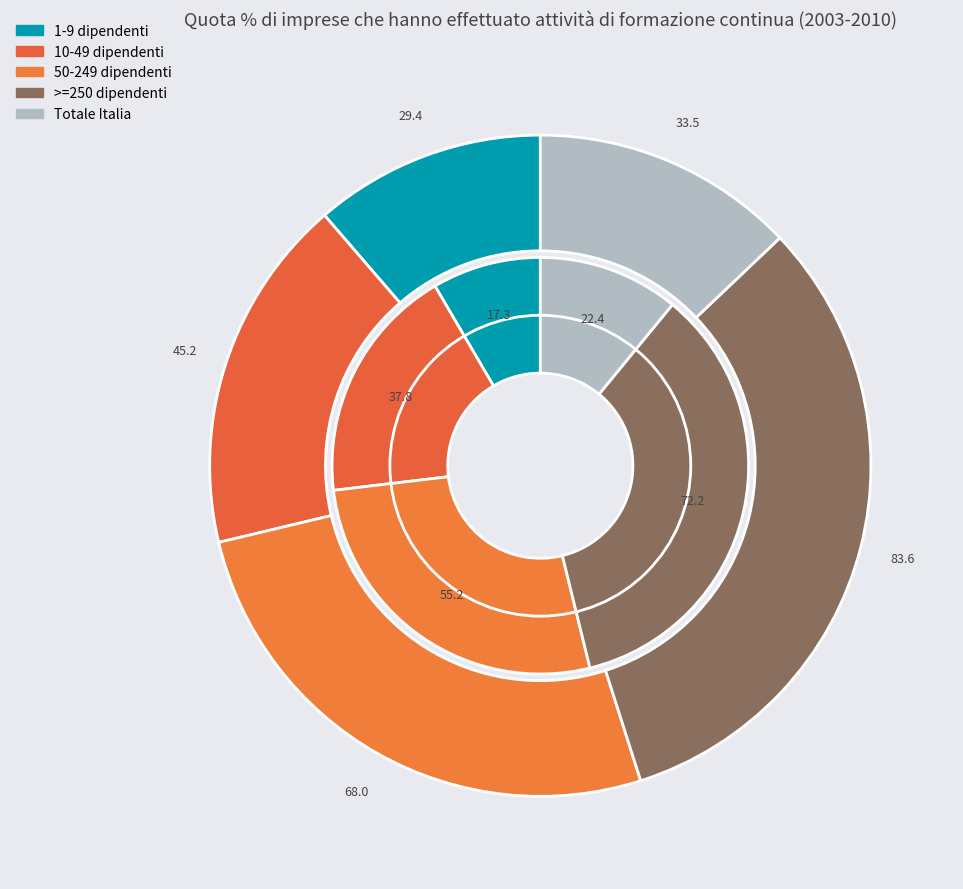

How many segments does this pie chart have?

5